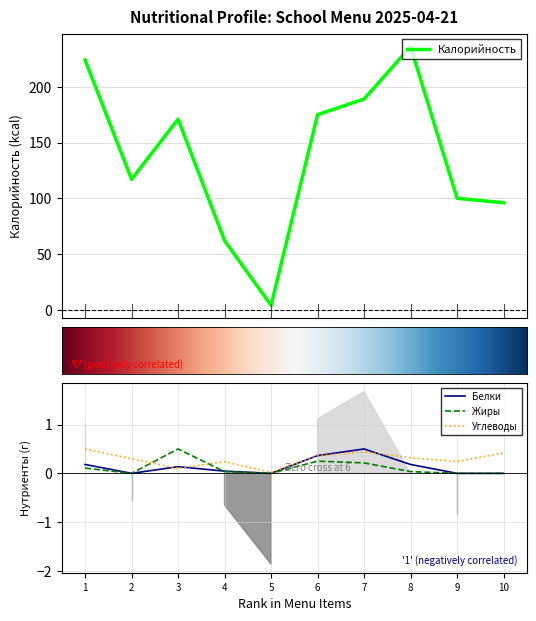

True or false: Белки has more than 0 interior local peaks.

True